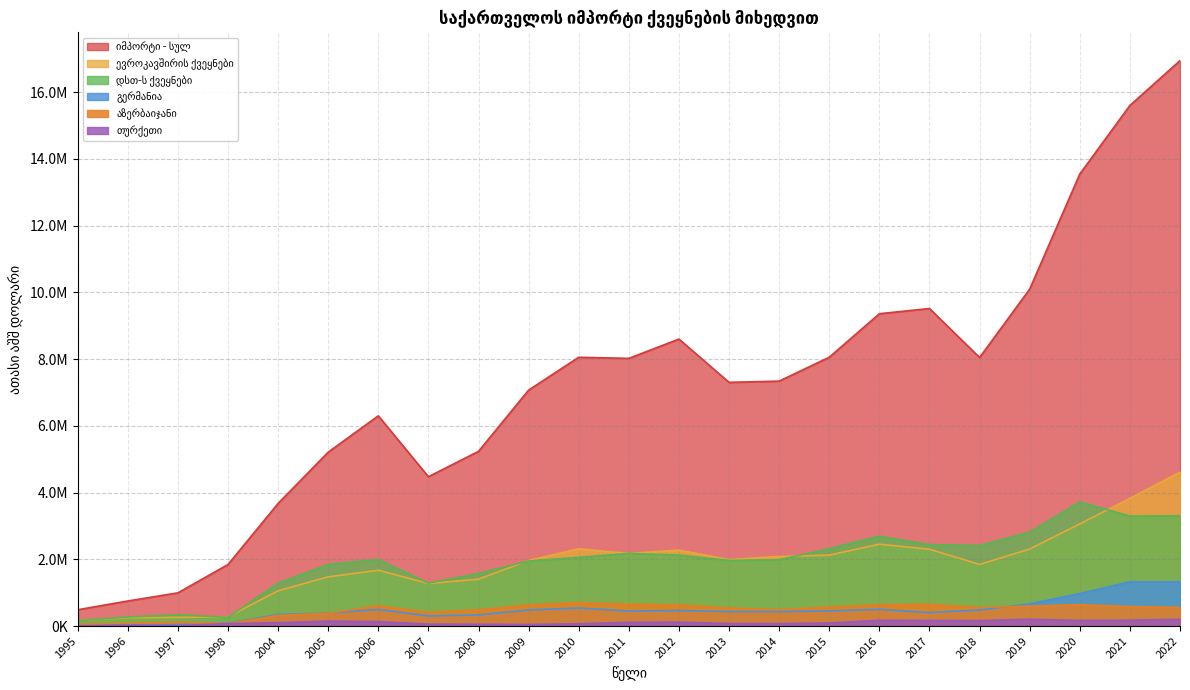

Where does the გერმანია series first go above 449380?

2006